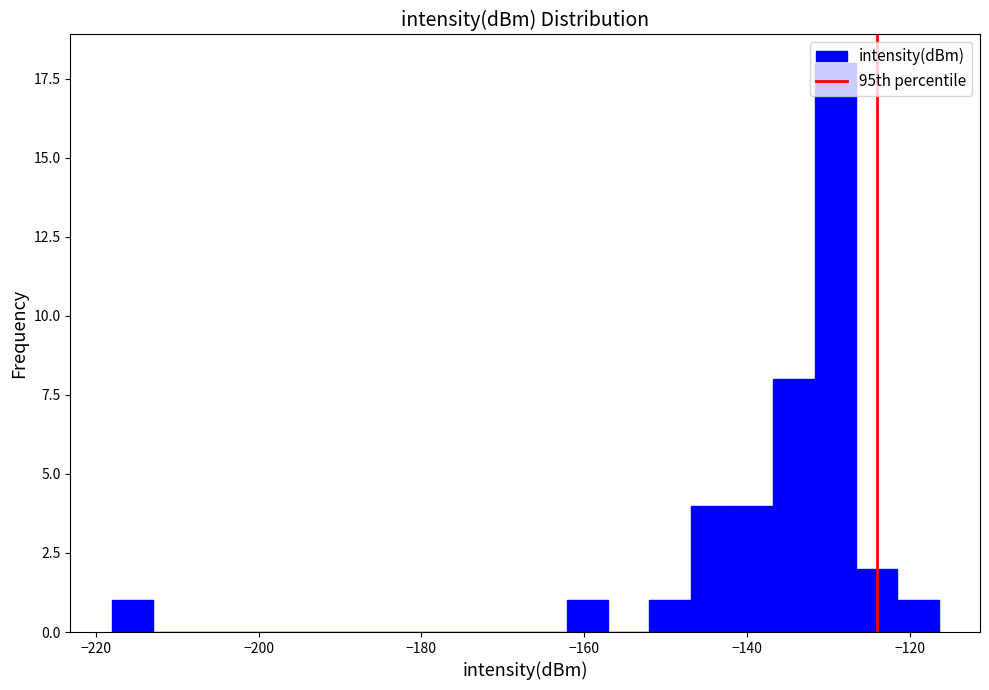

Around what value on the x-axis is the tallest bar? Give the approximate position of its centre, as read against the axis.

-130